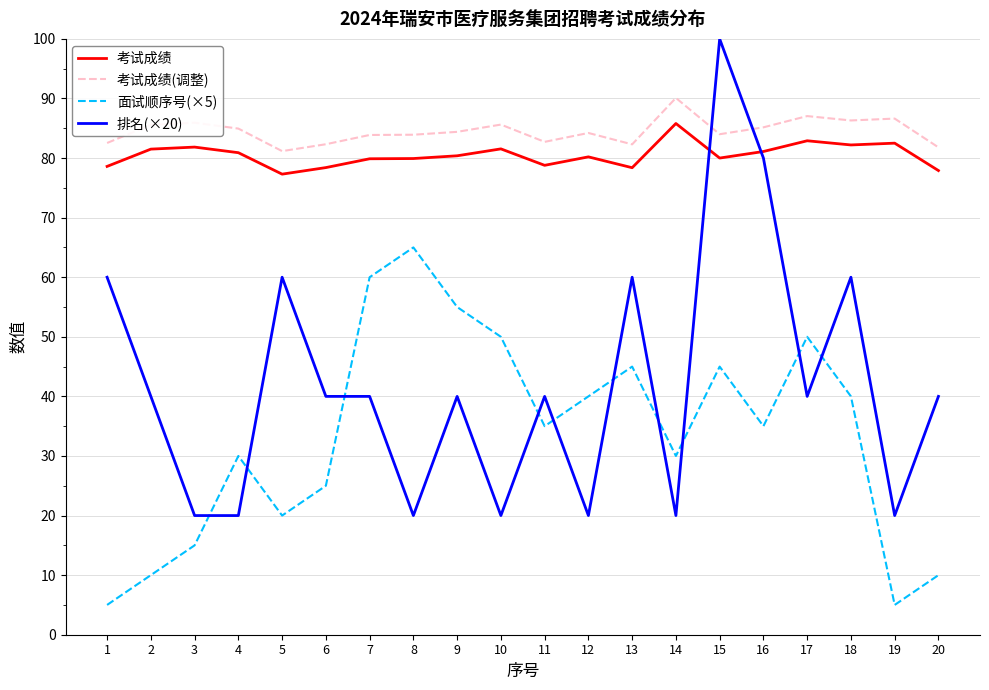

How many intersections are there between 考试成绩 and 排名(×20)?

2